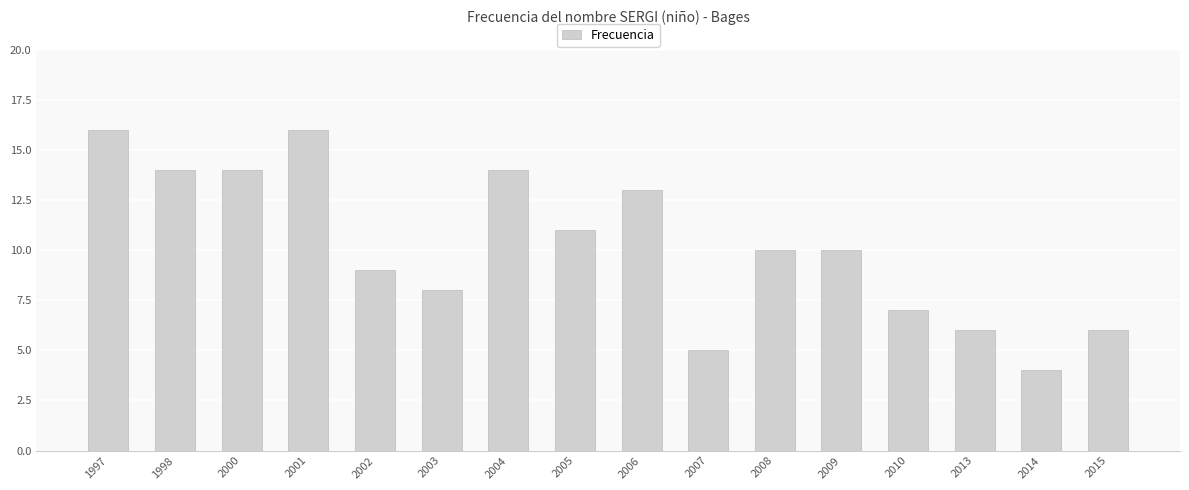

Count the number of categories in the chart.

16